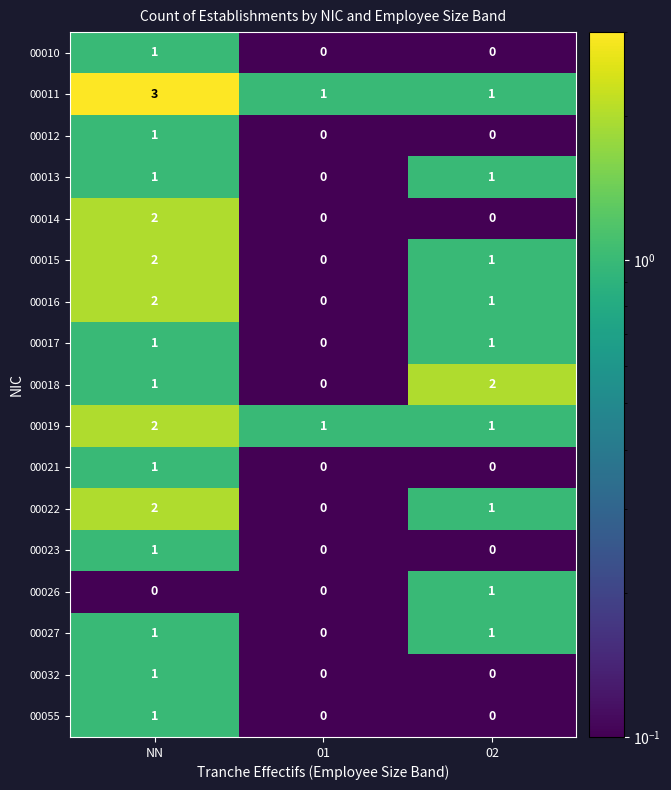

How many 00022 values are between 0 and 2?

3